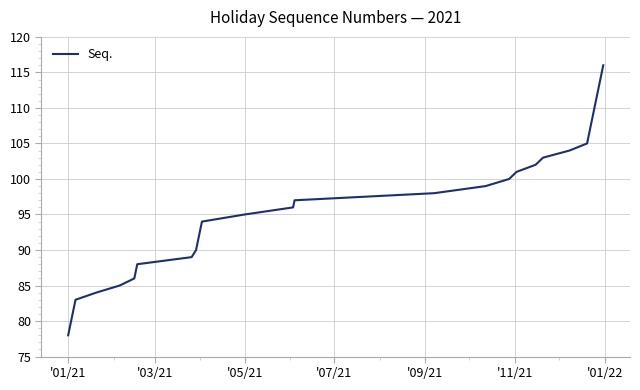

What is the maximum value shown in the chart?

116